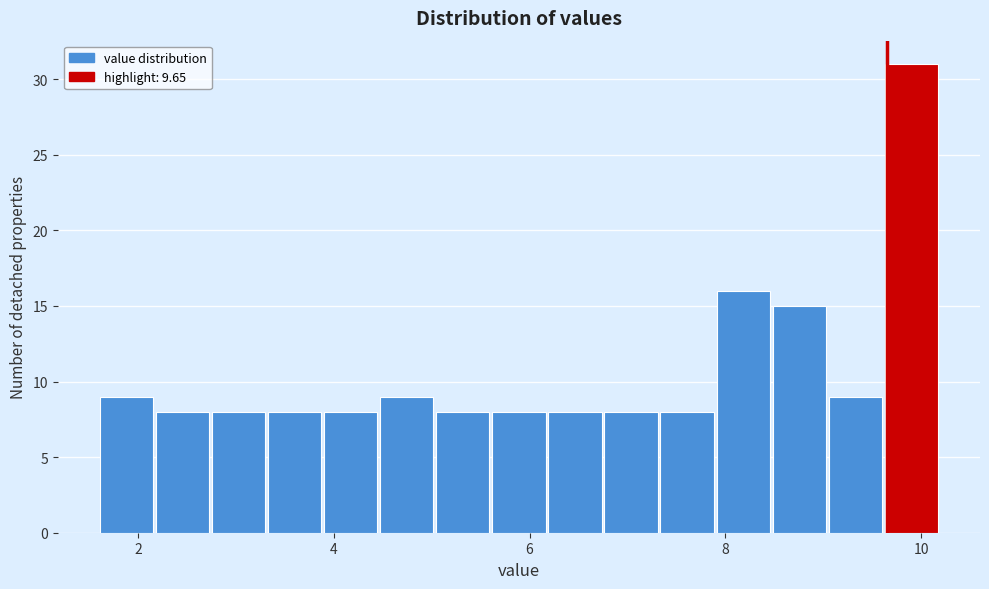

Around what value on the x-axis is the tallest bar? Give the approximate position of its centre, as read against the axis.

9.8